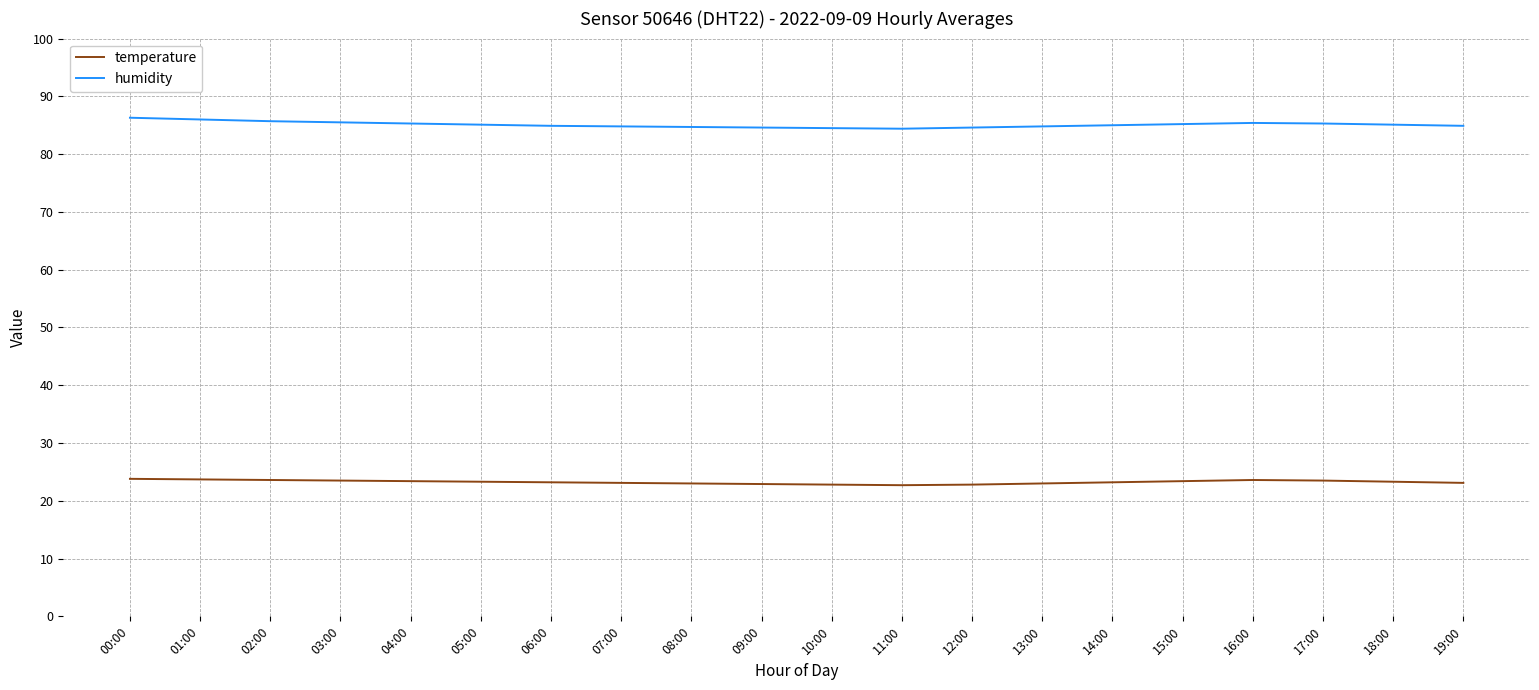

True or false: humidity and temperature intersect in this chart.

False